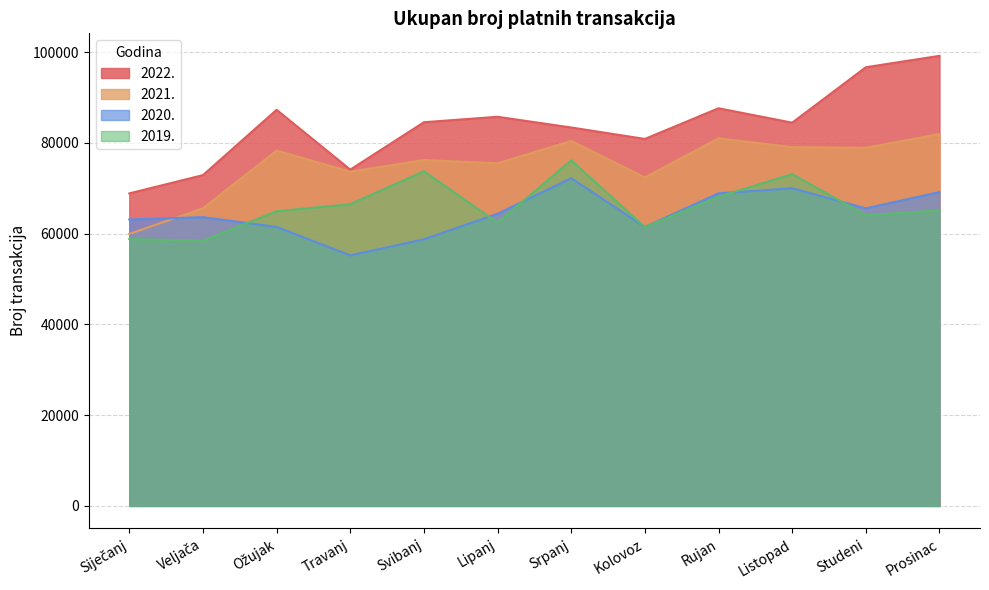

What is the average value of the 2019. series?

66080